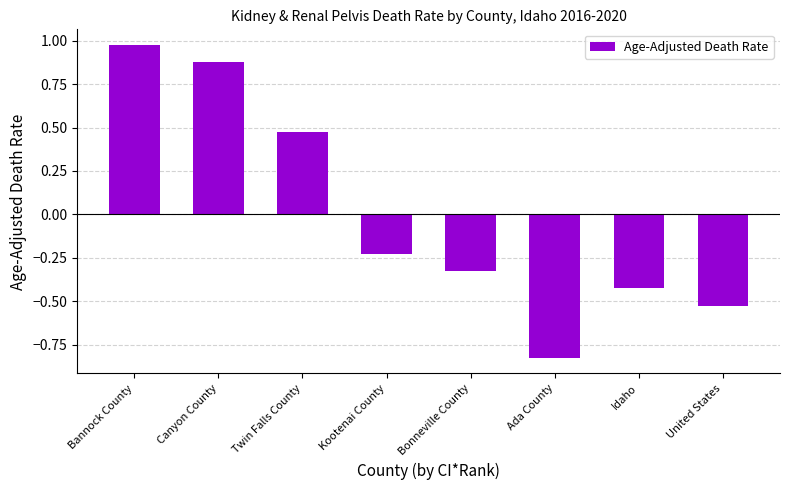

What position from the right is Idaho?

2